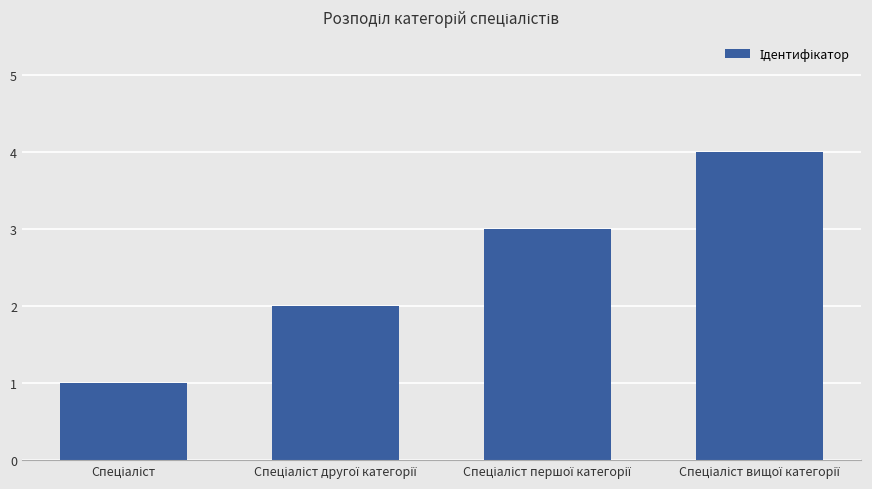

What is the maximum value shown in the chart?

4